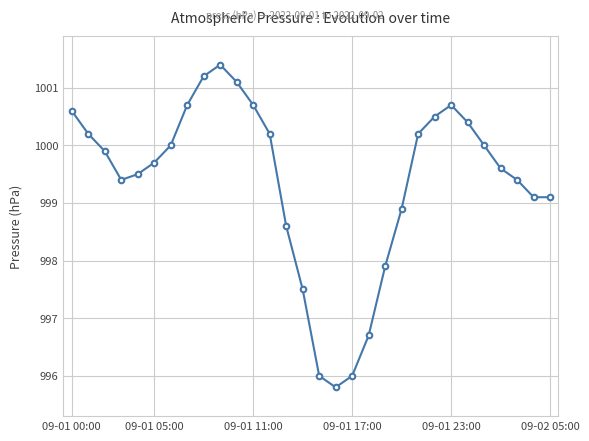

What is the value of the 28th point from the left?

999.4